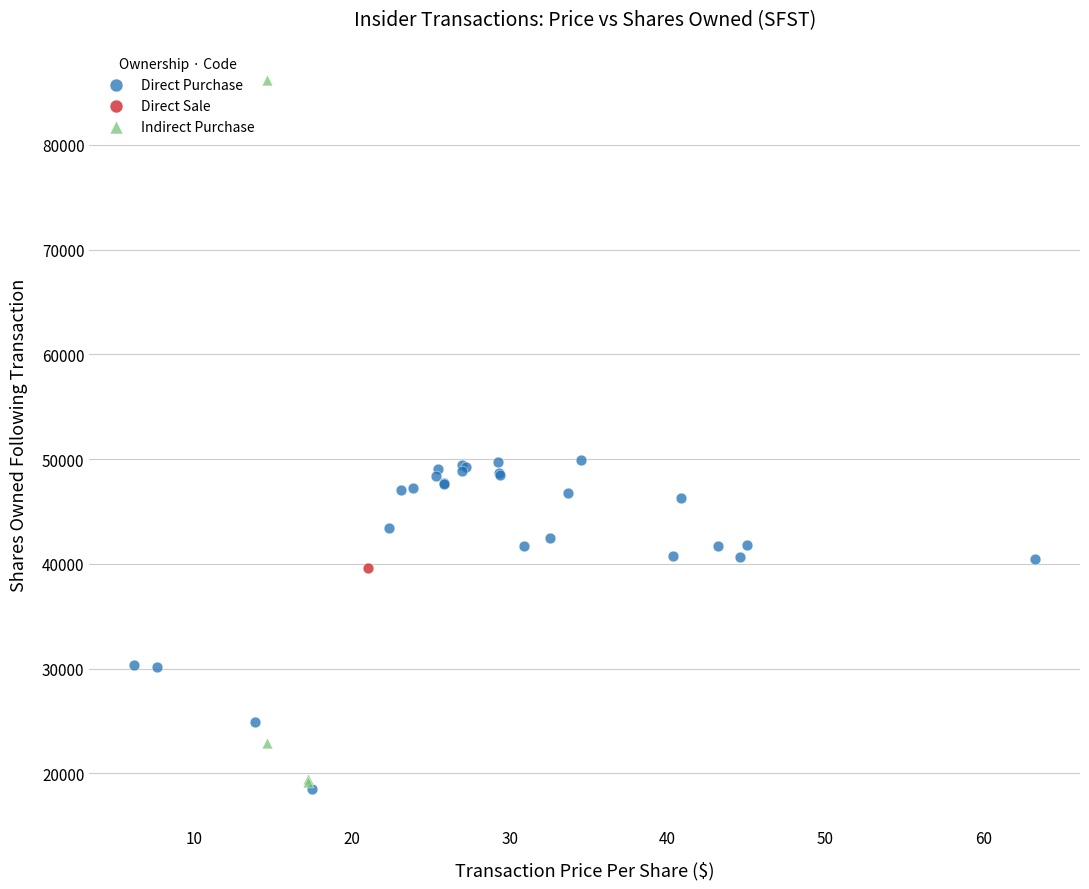

What are all the series names shown in the legend?

Direct Purchase, Direct Sale, Indirect Purchase